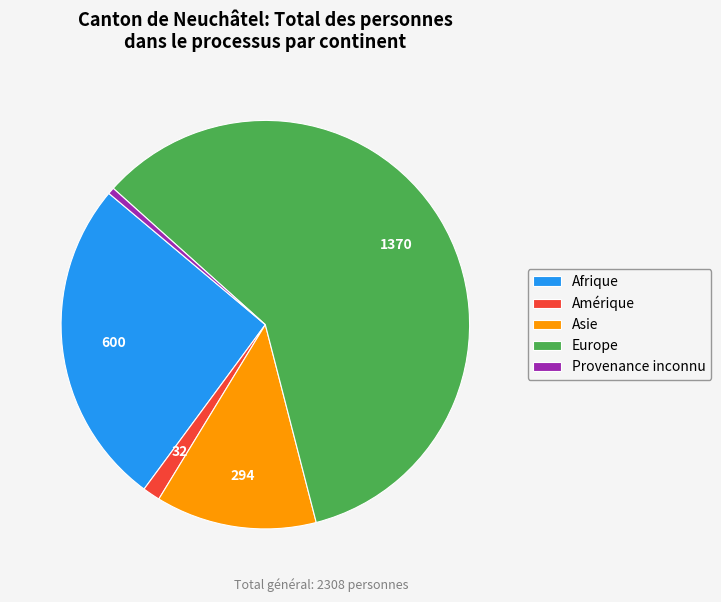

What is the ratio of the value at Europe to the value at Asie?

4.7